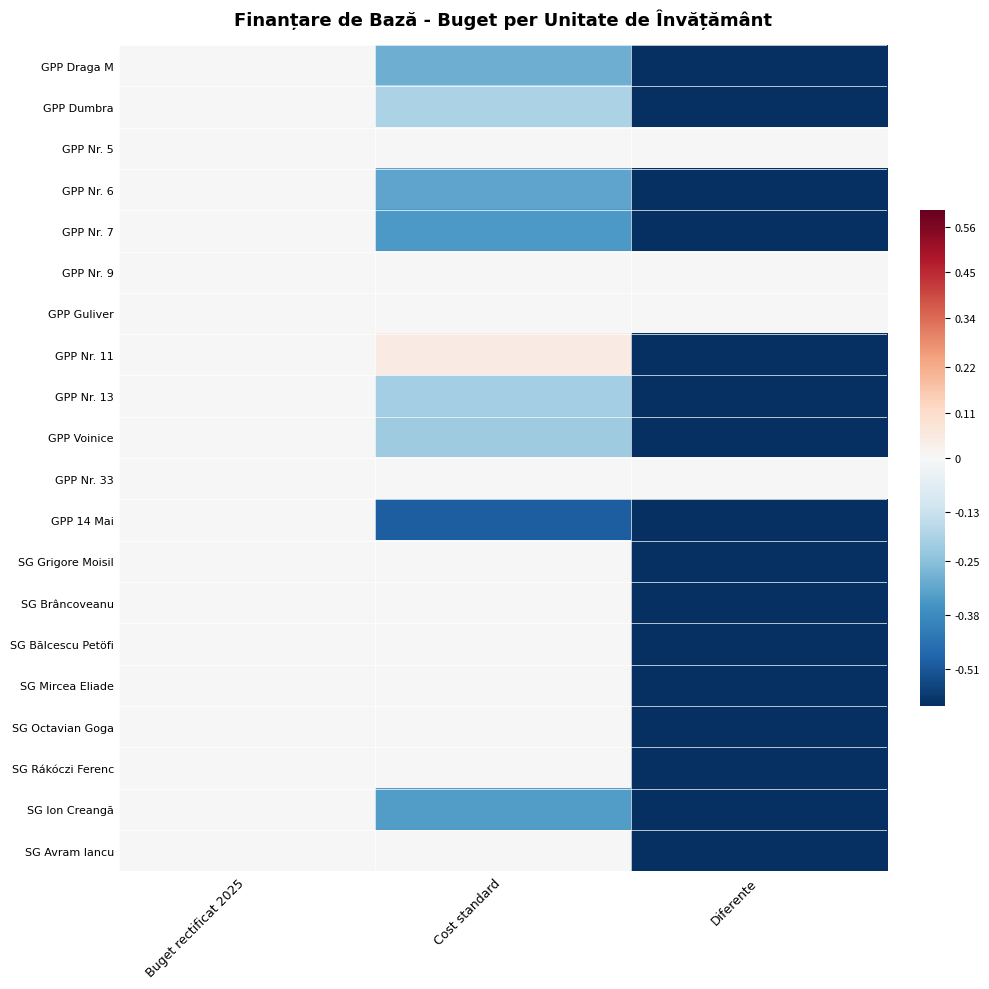

Reading left to right, extract all data points from this chart.

GPP Draga M: Buget rectificat 2025=0.0	Cost standard=-0.3	Diferente=-1.0
GPP Dumbra: Buget rectificat 2025=0.0	Cost standard=-0.2	Diferente=-1.0
GPP Nr. 5: Buget rectificat 2025=0.0	Cost standard=0.0	Diferente=0.0
GPP Nr. 6: Buget rectificat 2025=0.0	Cost standard=-0.3	Diferente=-1.0
GPP Nr. 7: Buget rectificat 2025=0.0	Cost standard=-0.3	Diferente=-1.0
GPP Nr. 9: Buget rectificat 2025=0.0	Cost standard=0.0	Diferente=0.0
GPP Guliver: Buget rectificat 2025=0.0	Cost standard=0.0	Diferente=0.0
GPP Nr. 11: Buget rectificat 2025=0.0	Cost standard=0.0	Diferente=-1.0
GPP Nr. 13: Buget rectificat 2025=0.0	Cost standard=-0.2	Diferente=-1.0
GPP Voinice: Buget rectificat 2025=0.0	Cost standard=-0.2	Diferente=-1.0
GPP Nr. 33: Buget rectificat 2025=0.0	Cost standard=0.0	Diferente=0.0
GPP 14 Mai: Buget rectificat 2025=0.0	Cost standard=-0.5	Diferente=-1.0
SG Grigore Moisil: Buget rectificat 2025=0.0	Cost standard=0.0	Diferente=-1.0
SG Brâncoveanu: Buget rectificat 2025=0.0	Cost standard=0.0	Diferente=-1.0
SG Bălcescu Petöfi: Buget rectificat 2025=0.0	Cost standard=0.0	Diferente=-1.0
SG Mircea Eliade: Buget rectificat 2025=0.0	Cost standard=0.0	Diferente=-1.0
SG Octavian Goga: Buget rectificat 2025=0.0	Cost standard=0.0	Diferente=-1.0
SG Rákóczi Ferenc: Buget rectificat 2025=0.0	Cost standard=0.0	Diferente=-1.0
SG Ion Creangă: Buget rectificat 2025=0.0	Cost standard=-0.3	Diferente=-1.0
SG Avram Iancu: Buget rectificat 2025=0.0	Cost standard=0.0	Diferente=-1.0